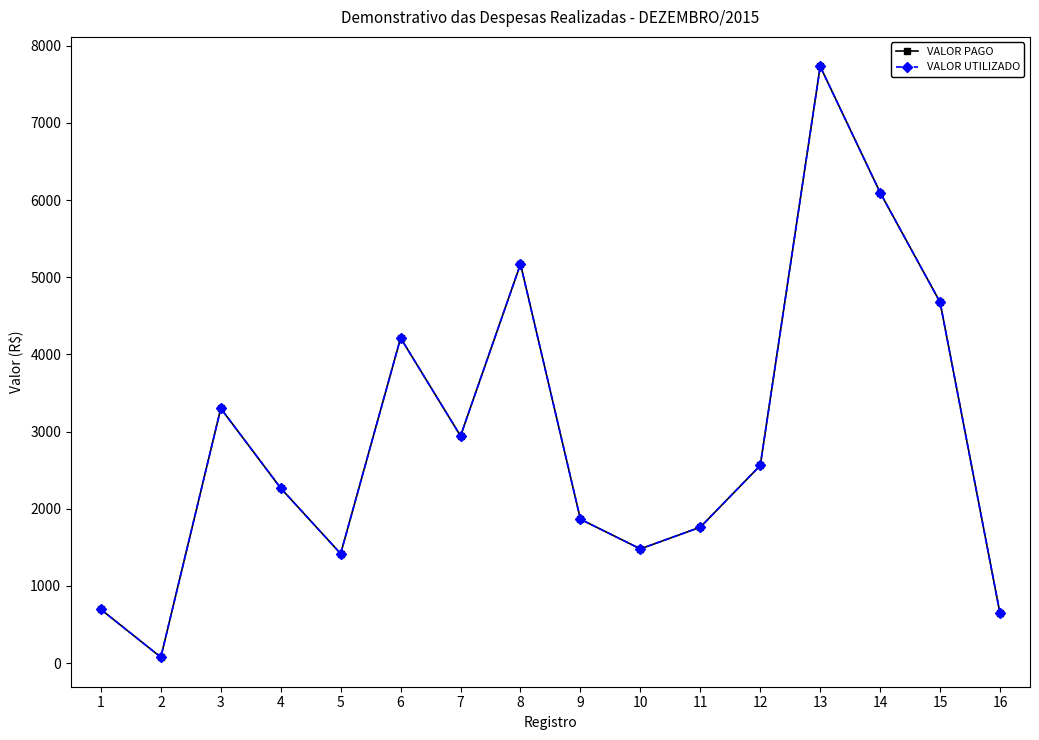

What is the maximum value for VALOR PAGO?

7731.8